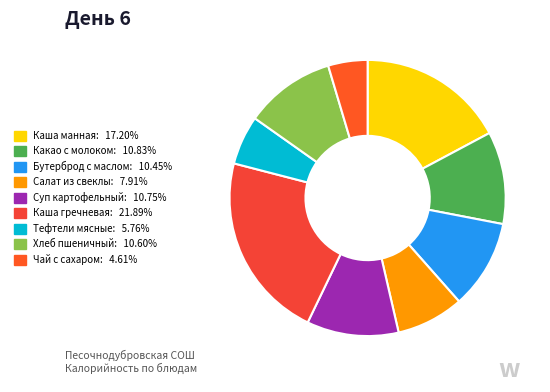

The Каша гречневая slice represents 28% of the pie. True or false?

False